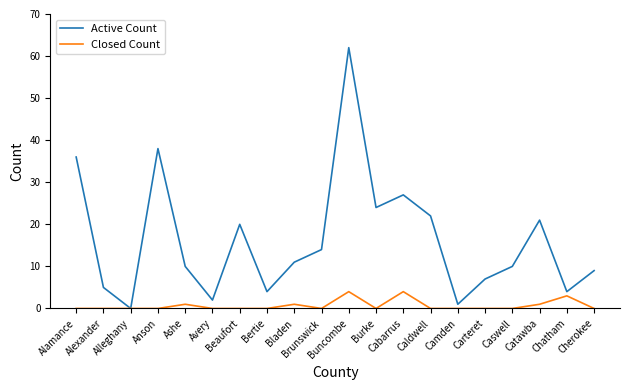

At which category is the sum across all series the highest?

Buncombe